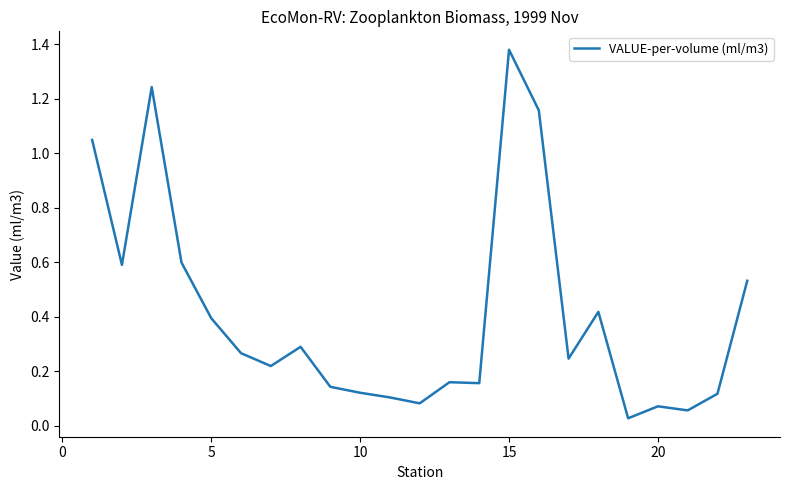

How many distinct data groups are displayed?

1